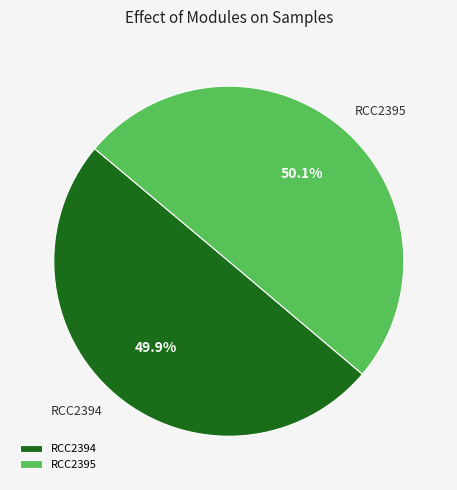

How much of the chart is everything except RCC2394?

50.1%